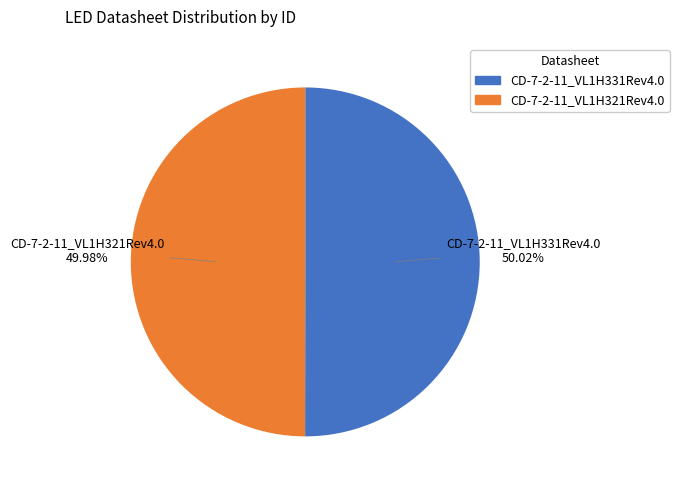

Do CD-7-2-11_VL1H331Rev4.0 and CD-7-2-11_VL1H321Rev4.0 together represent more than half of the pie?

Yes